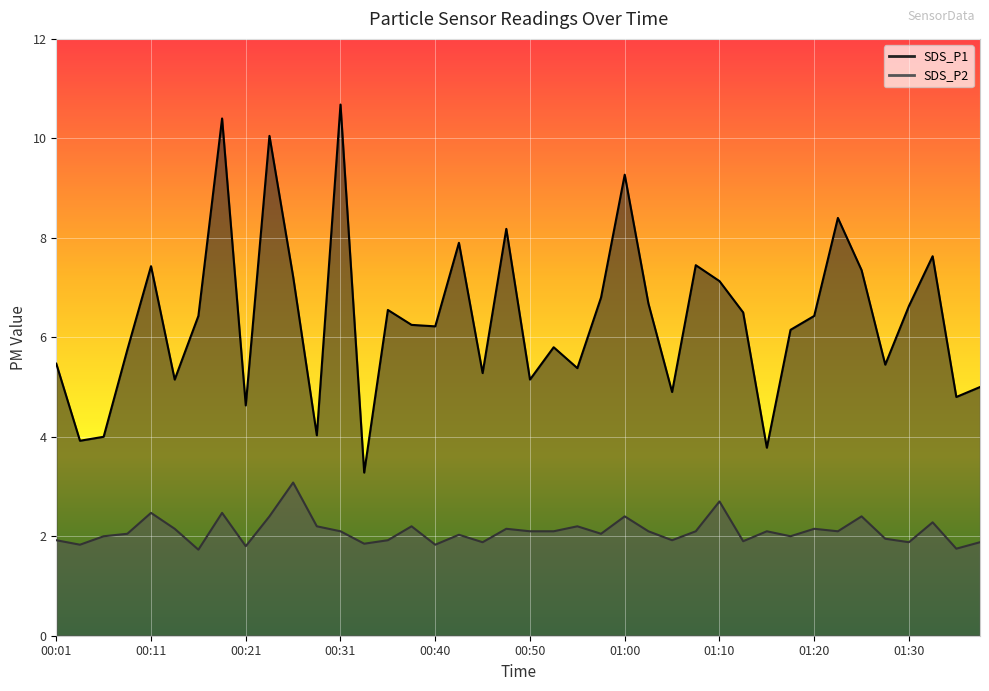

How many data points in SDS_P2 are less than 2?

14